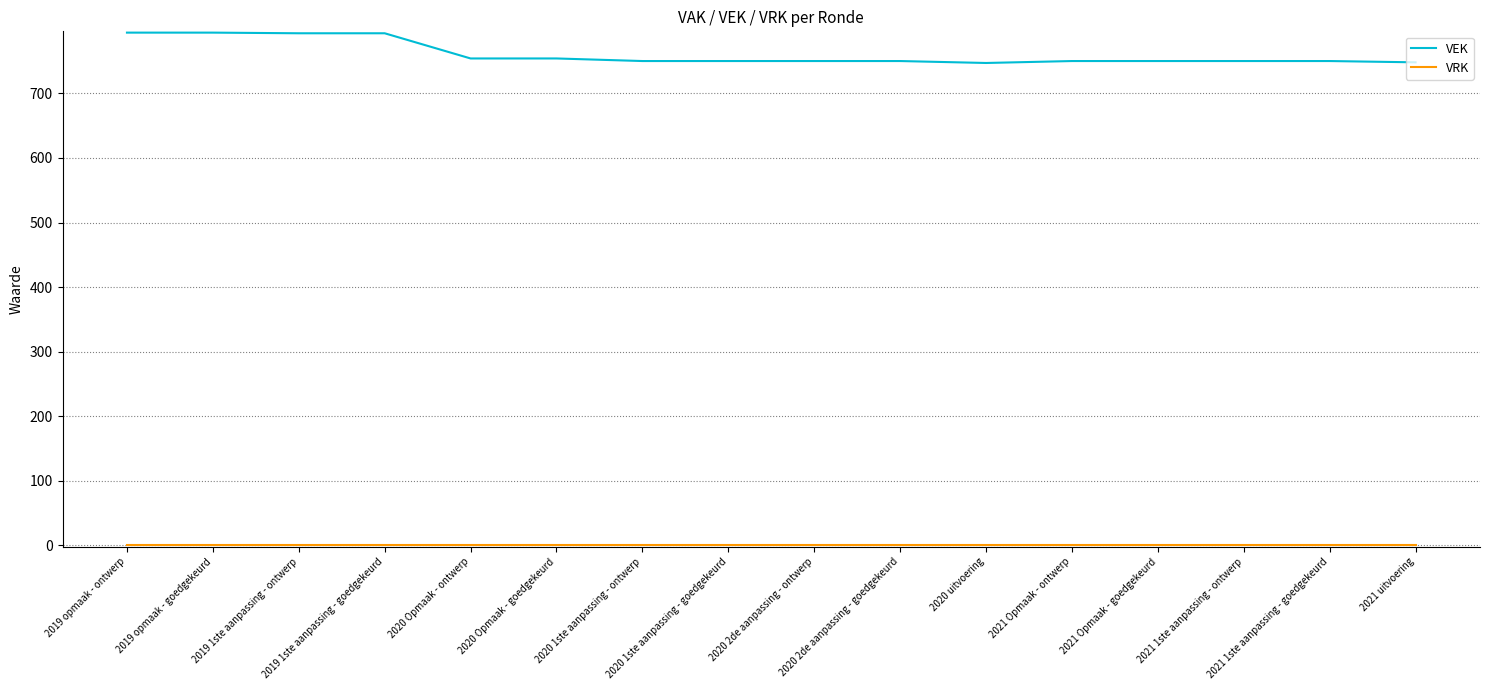

Which series has the widest spread of values?

VEK